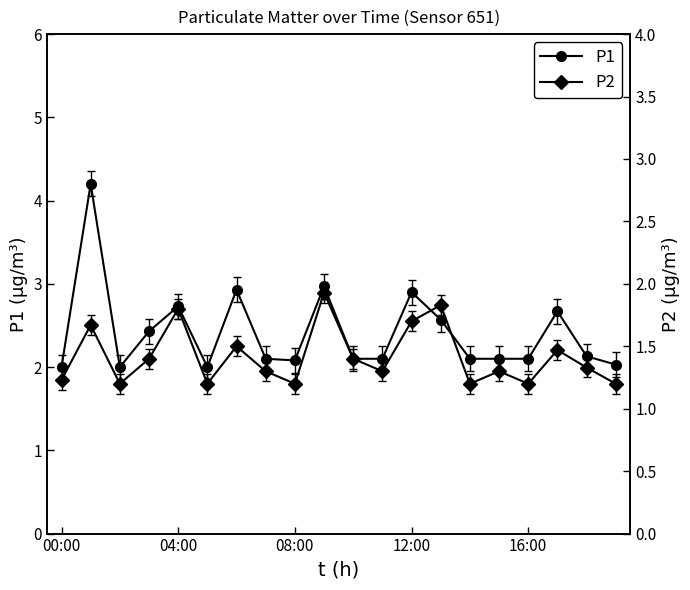

At which label does P1 reach its minimum?

00:00